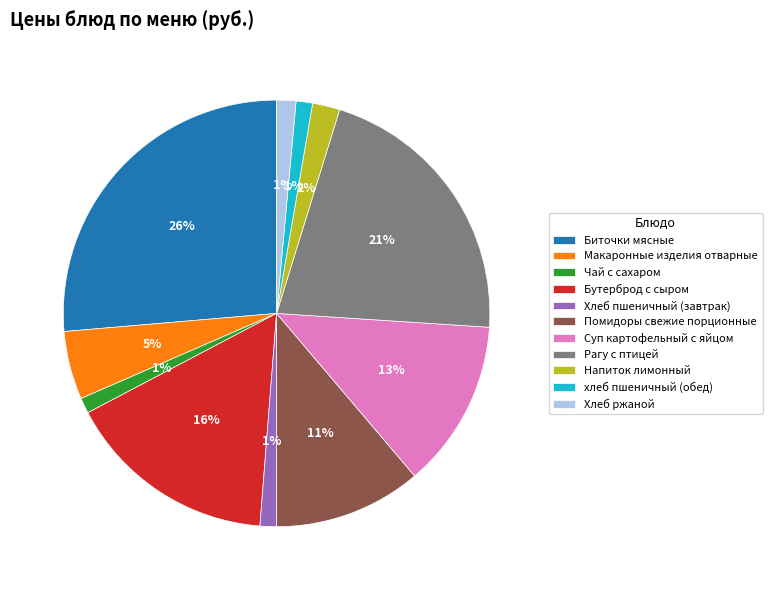

True or false: Хлеб ржаной accounts for 13% of the total.

False